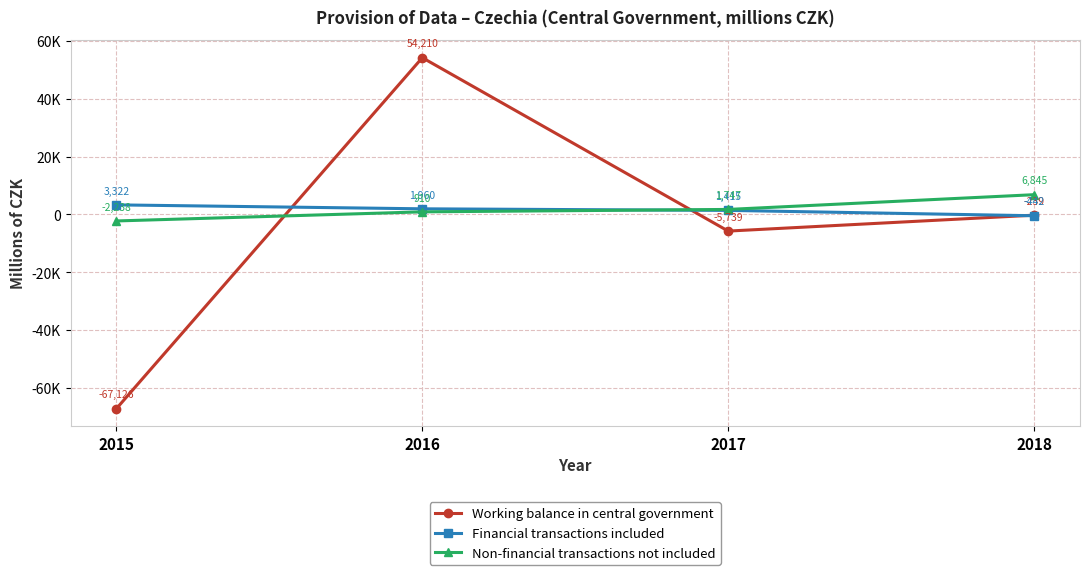

Does the chart have visible grid lines?

Yes